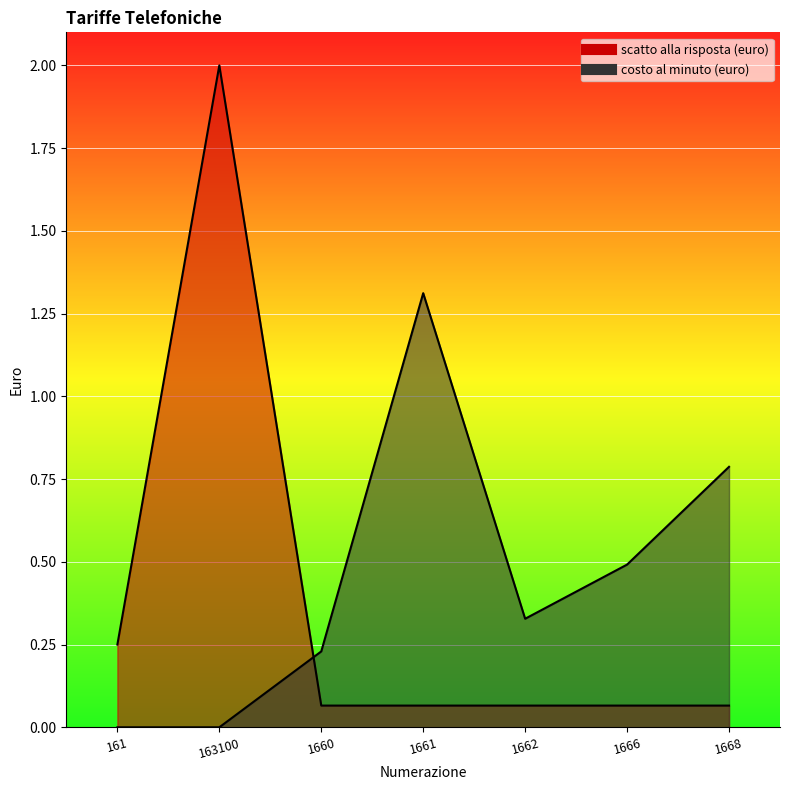

Which series changed the most between 1661 and 1662?

costo al minuto (euro)